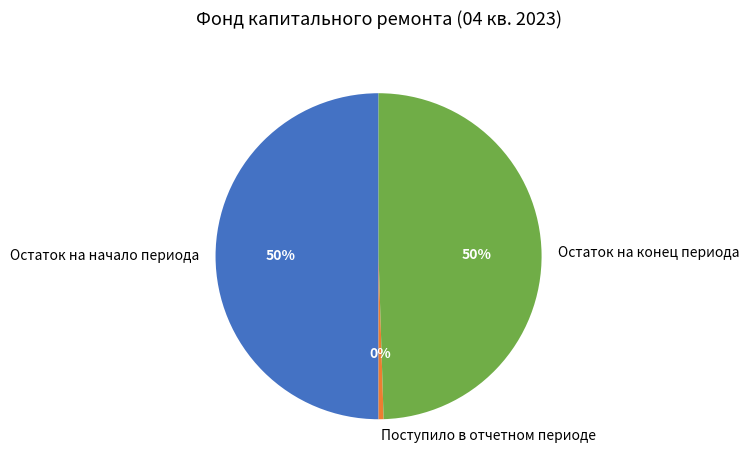

What is the smallest slice in the pie chart?

Поступило в отчетном периоде